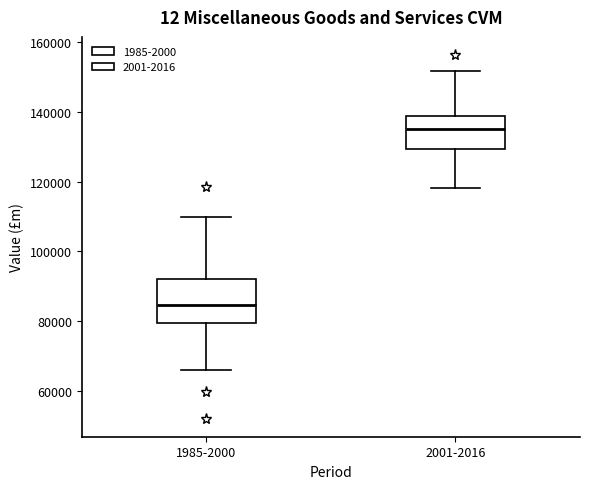

Where does the lower whisker of the box for 1985-2000 end on the y-axis? The values are not printed on the chart, so give them approximately, as read against the axis.

66000